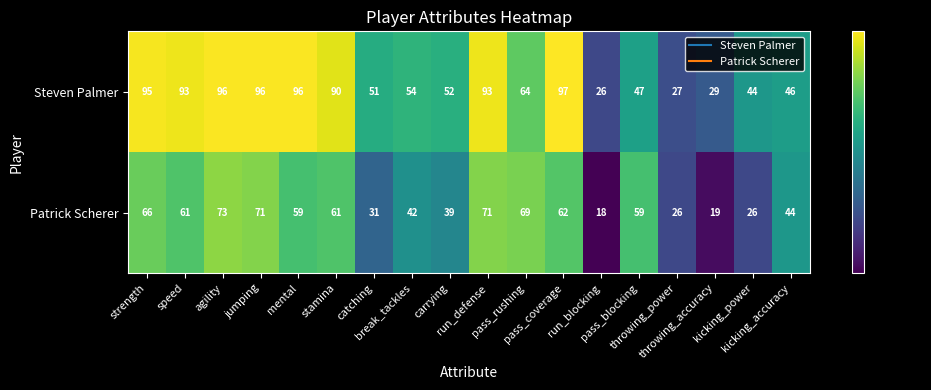

Which series has the largest total across all categories?

Steven Palmer